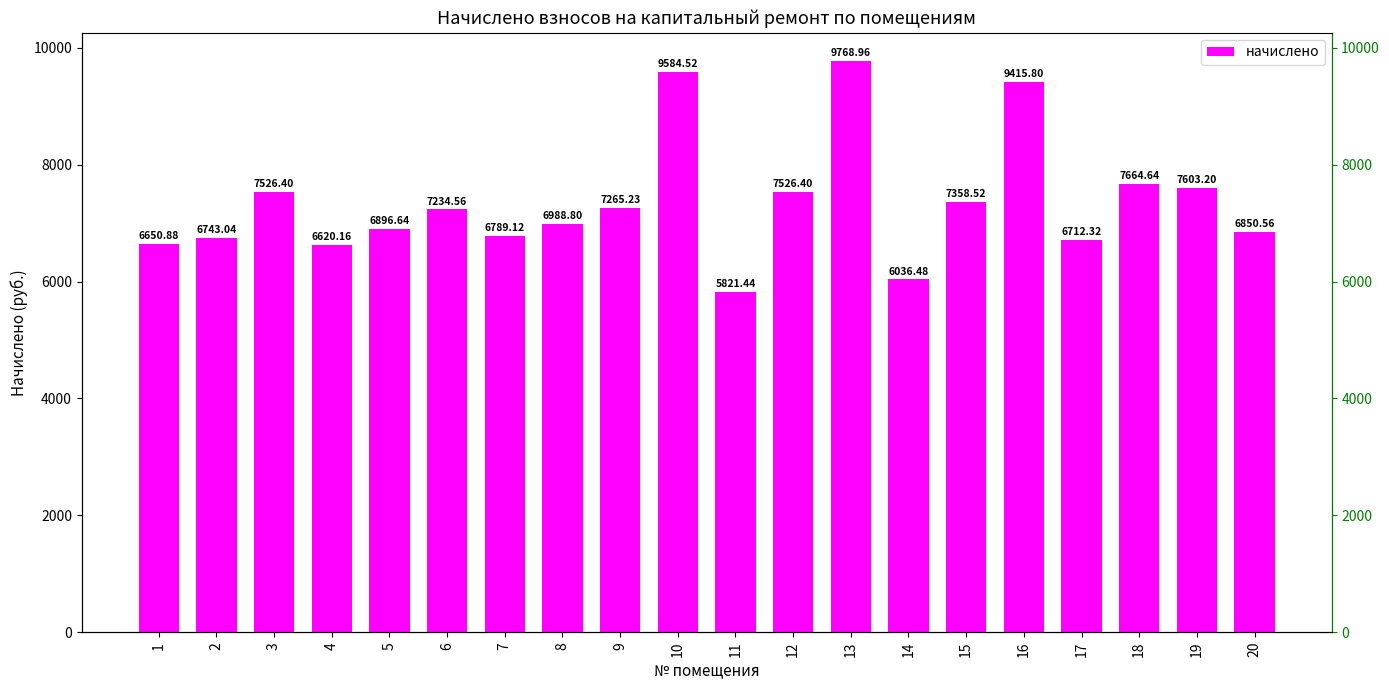

List the labels in order of value, smallest first.

11, 14, 4, 1, 17, 2, 7, 20, 5, 8, 6, 9, 15, 3, 12, 19, 18, 16, 10, 13